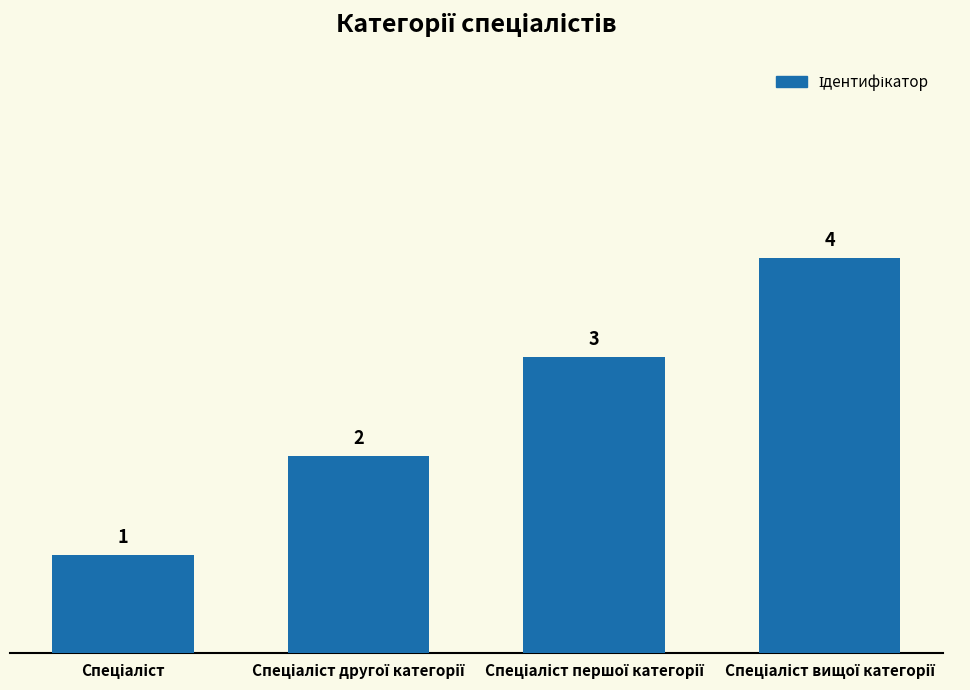

What is the maximum value shown in the chart?

4